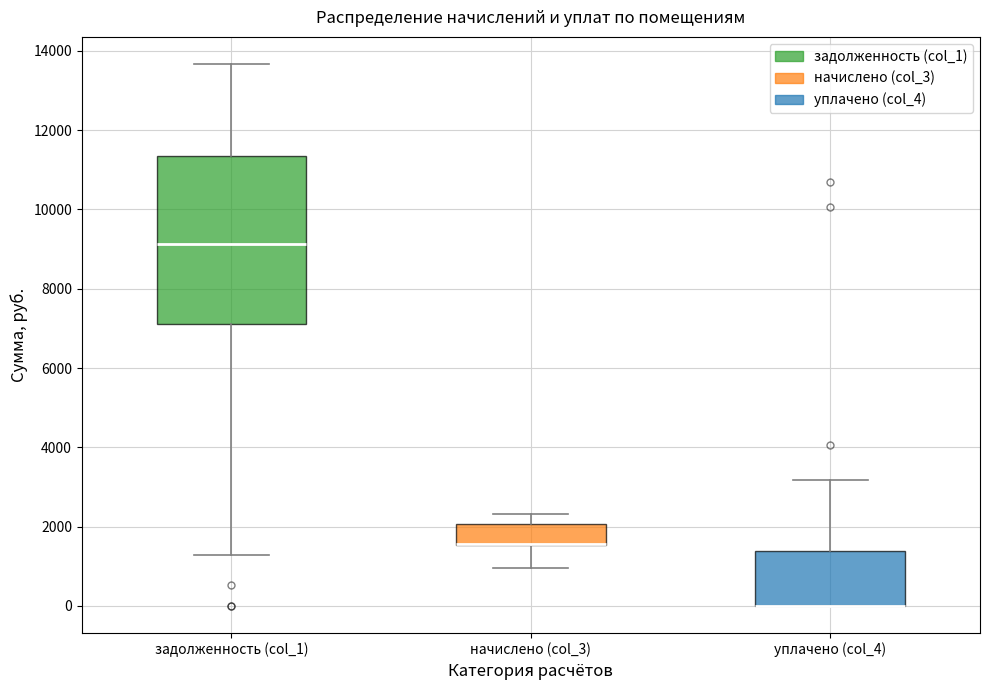

Reading left to right, read every box against the y-axis: the position of its median line, the range the box covers, and the ends of its whiskers. The values are not printed on the chart, so give them approximately, as read against the axis.

задолженность (col_1): median 9200, box 7200 to 11400, whiskers 1200 to 13600
начислено (col_3): median 1600 (drawn on the box's lower edge), box 1600 to 2000, whiskers 1000 to 2400
уплачено (col_4): median 0 (drawn on the box's lower edge), box 0 to 1400, whiskers 0 to 3200